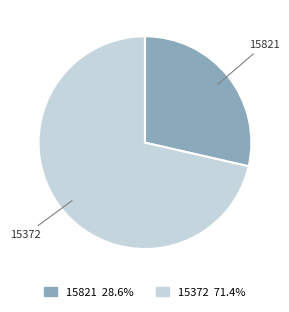

Is there any slice that represents more than half of the pie?

Yes